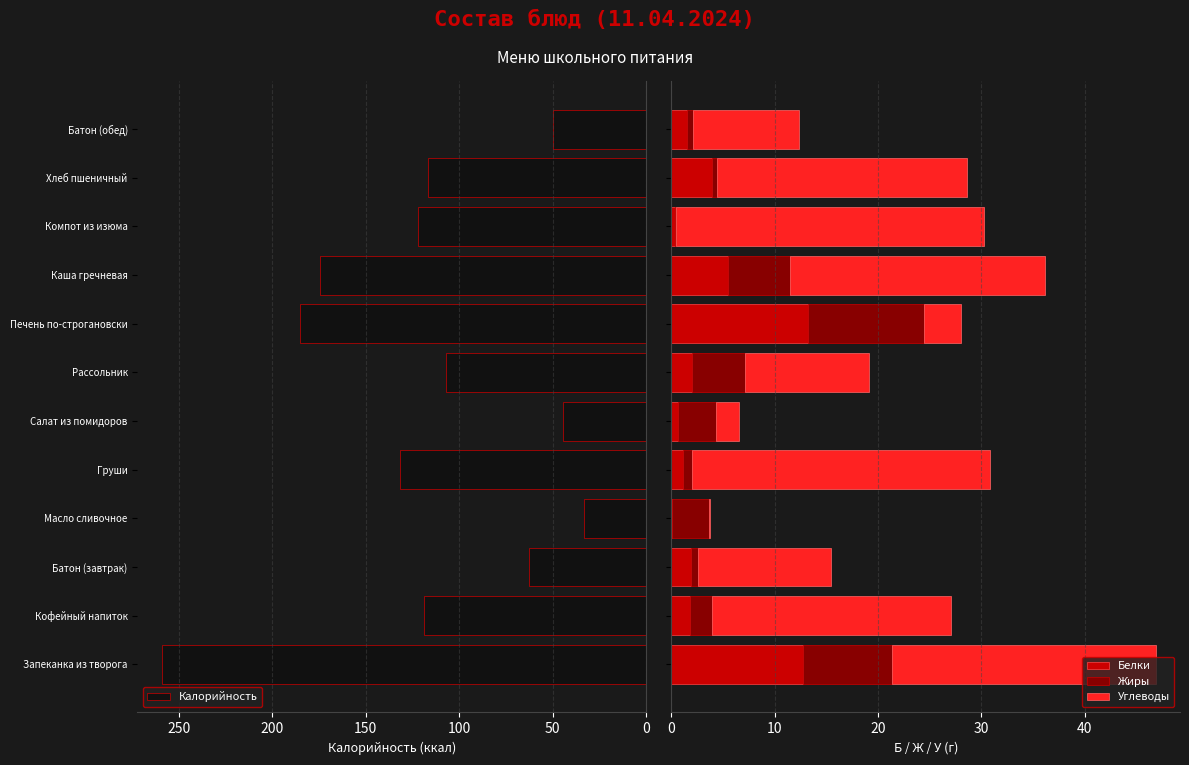

Reading left to right, transcribe all the data shown in this chart.

Калорийность: 259.1	118.7	62.5	33.0	131.6	44.5	107.2	185.0	174.6	122.2	116.9	50.0
Белки: 12.7	1.8	1.9	0.0	1.1	0.7	2.0	13.3	5.5	0.3	4.0	1.5
Жиры: 8.6	2.2	0.7	3.6	0.8	3.7	5.1	11.2	6.0	0.1	0.5	0.6
Углеводы: 25.6	23.1	12.9	0.1	28.8	2.2	12.0	3.5	24.6	29.9	24.1	10.3